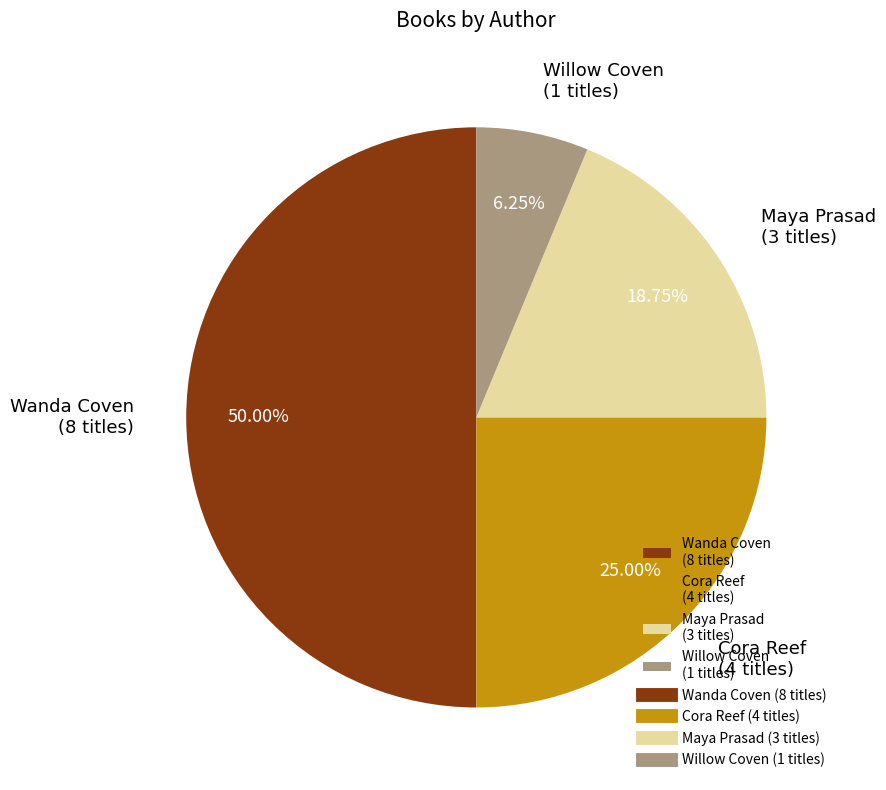

What is the ratio of the value at Maya Prasad to the value at Willow Coven?

3.0